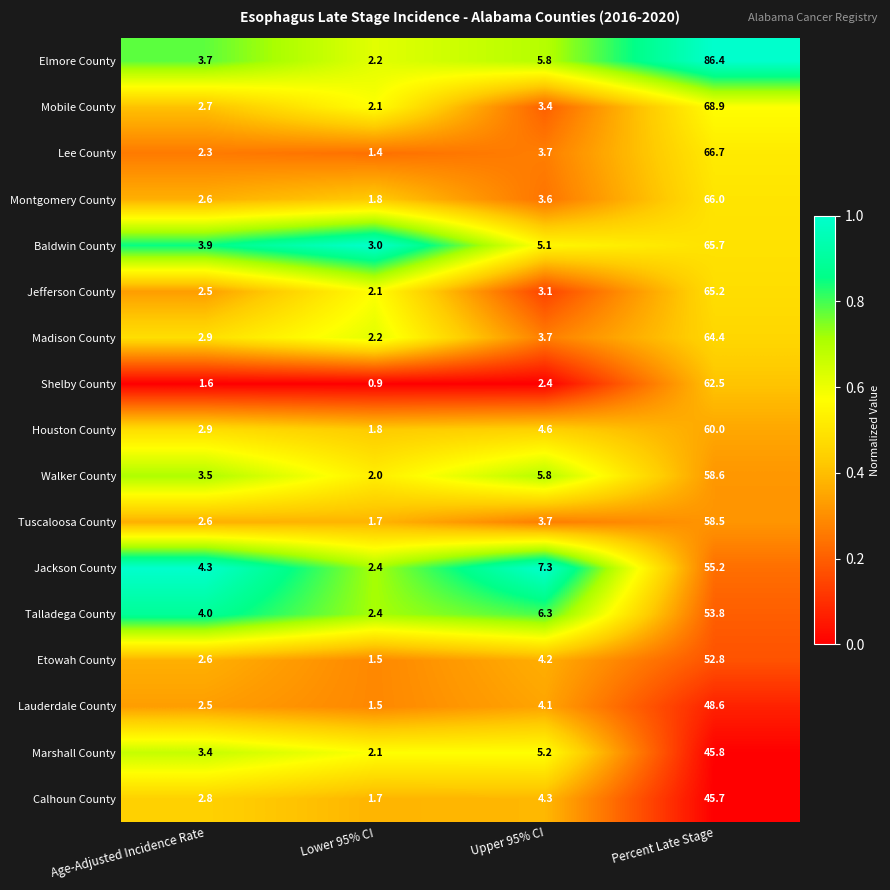

What is the sum of all Madison County values?

73.2